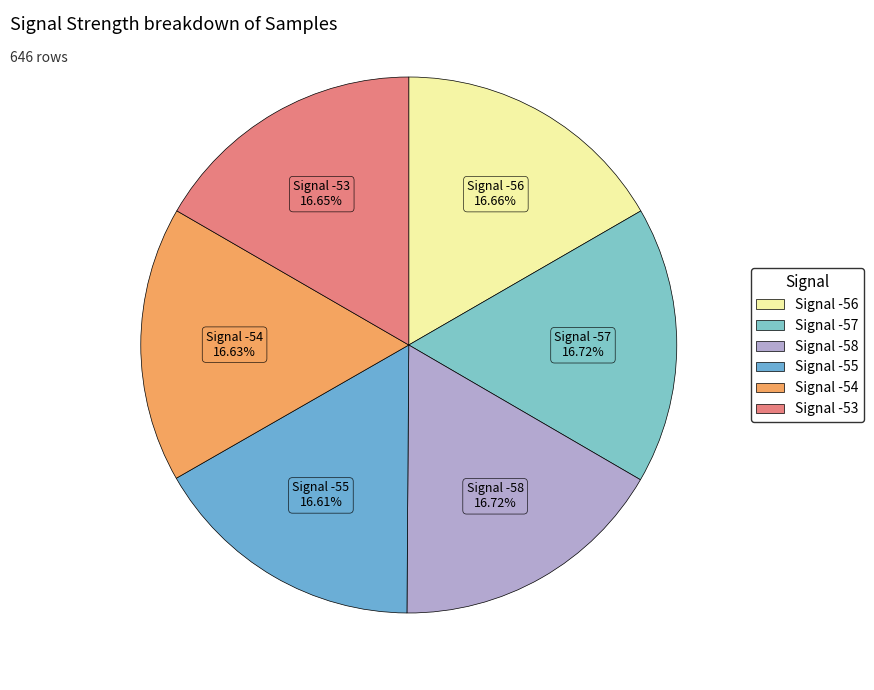

To the nearest percent, what is the combined percentage of Signal -54 and Signal -57?

33%